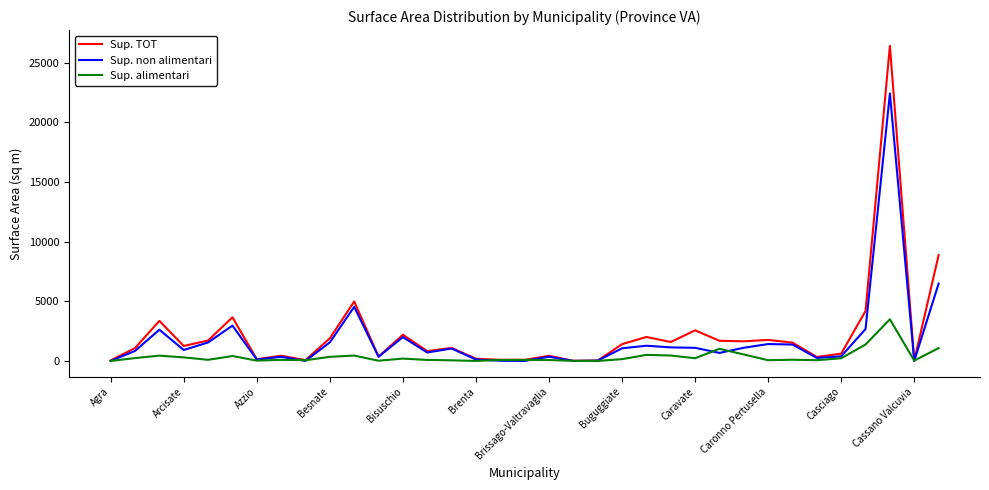

In Sup. alimentari, how many points are higher than both neighbors (excluding endpoints)?

10